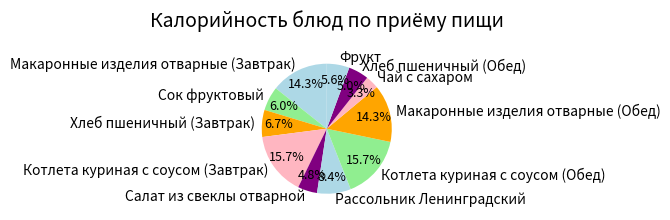

To the nearest percent, what is the difference between the largest and smallest slice percentages?

12%